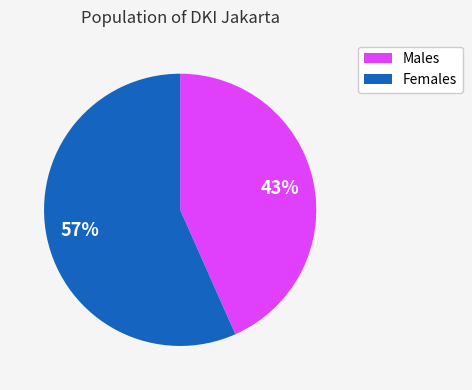

What percentage is the Males slice, to the nearest percent?

43%